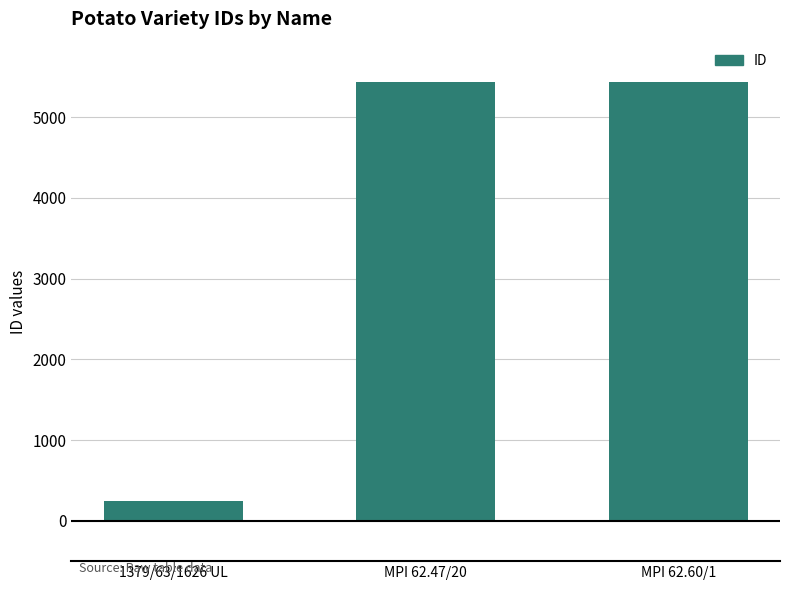

Approximately how many times larger is the value at MPI 62.47/20 compared to MPI 62.60/1?

1.0